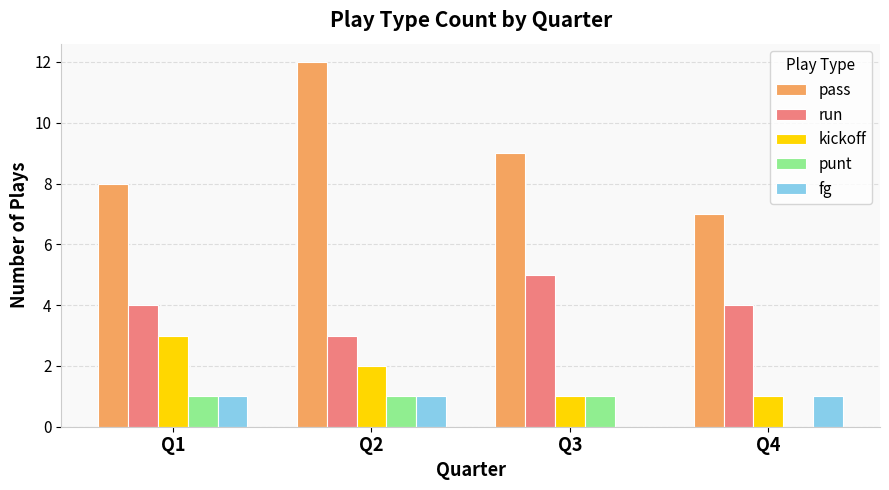

Which series has the largest range (max minus min)?

pass